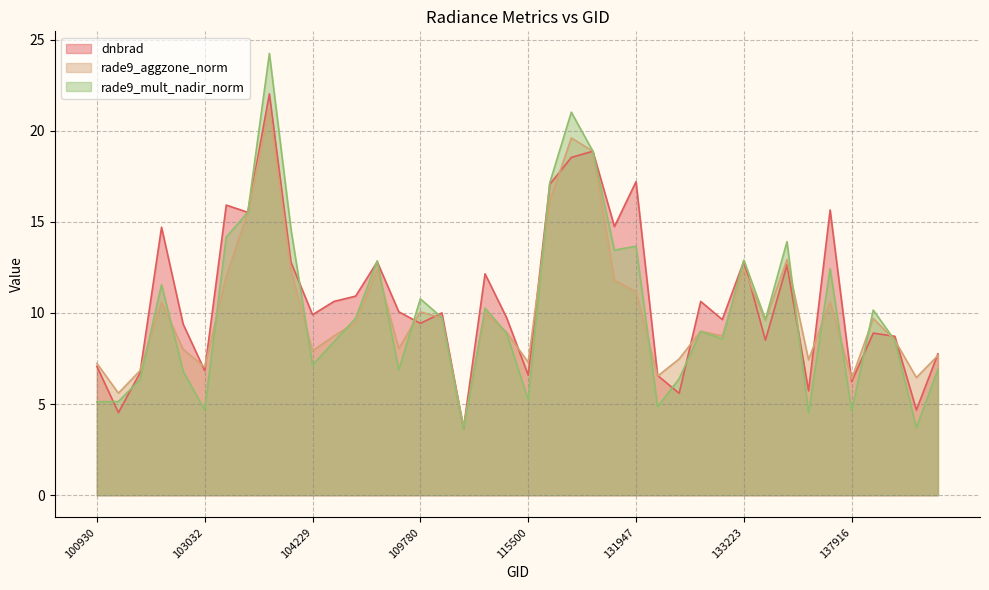

Is it true that dnbrad equals 8.0 at 131768?

False